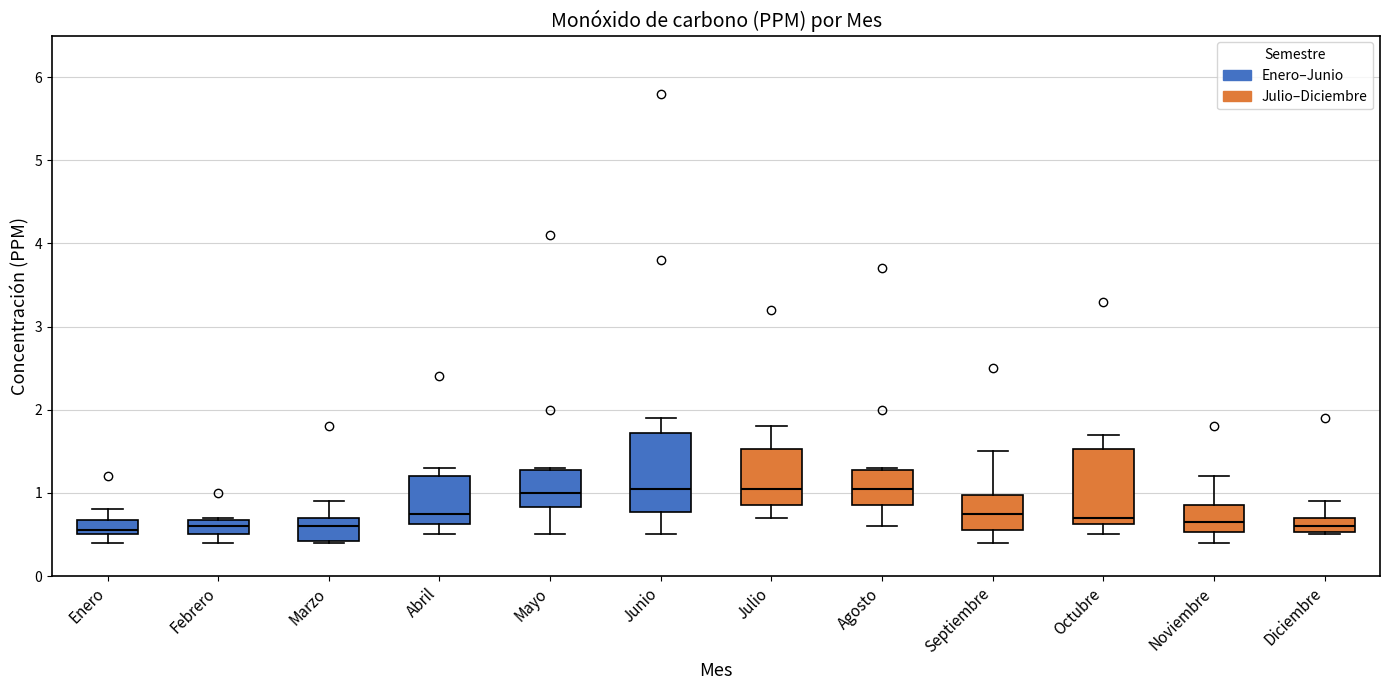

Where is the lower edge of the box for Noviembre on the y-axis? The values are not printed on the chart, so give them approximately, as read against the axis.

0.5